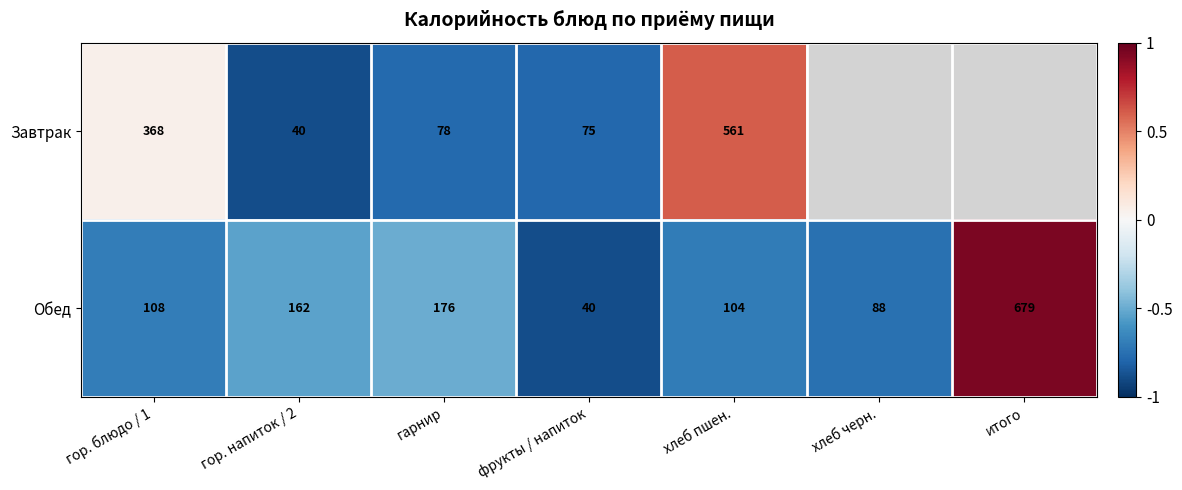

Which has a higher value, итого or хлеб пшен.?

хлеб пшен.